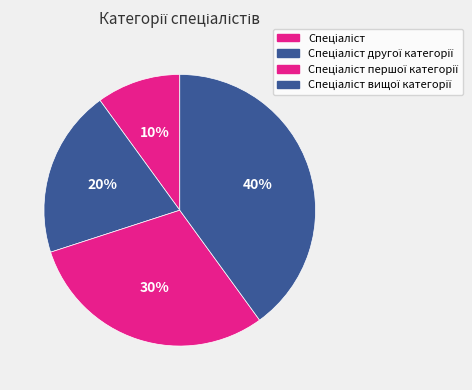

To the nearest percent, what is the combined percentage of Спеціаліст and Спеціаліст першої категорії?

40%